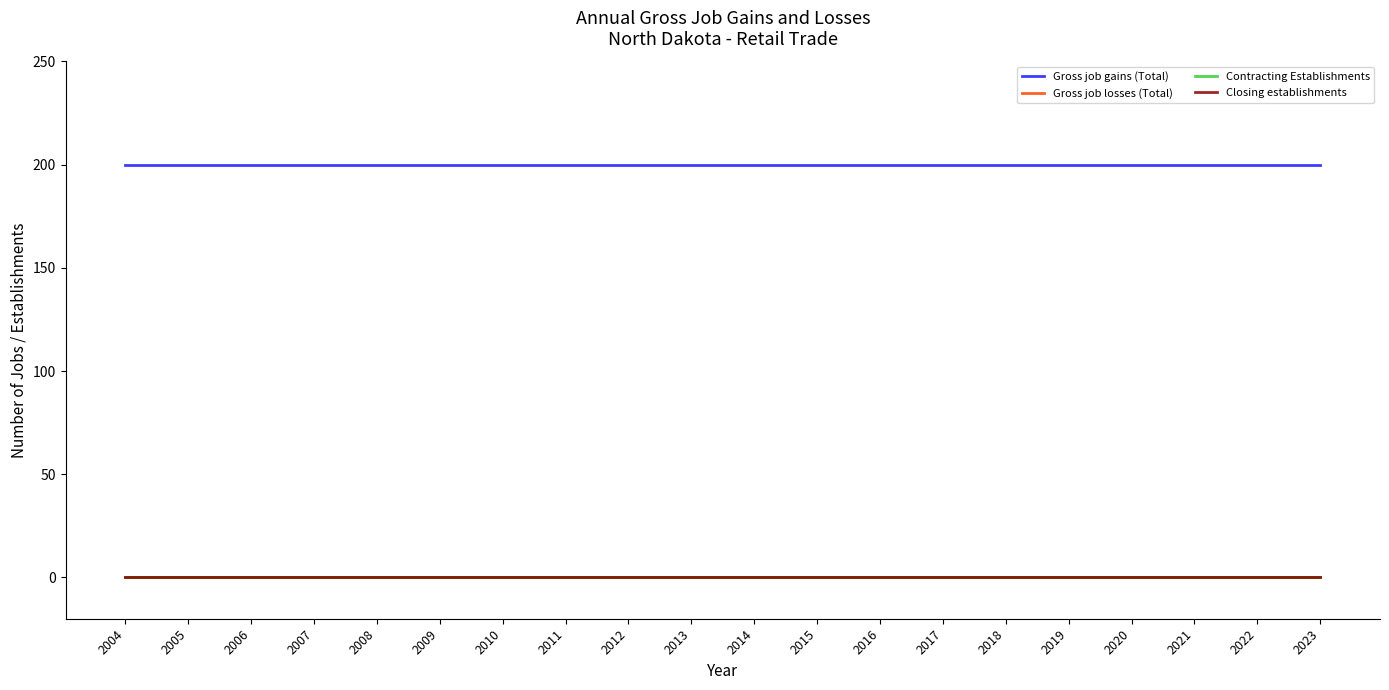

True or false: Contracting Establishments has a value of 0 at 2008.

True